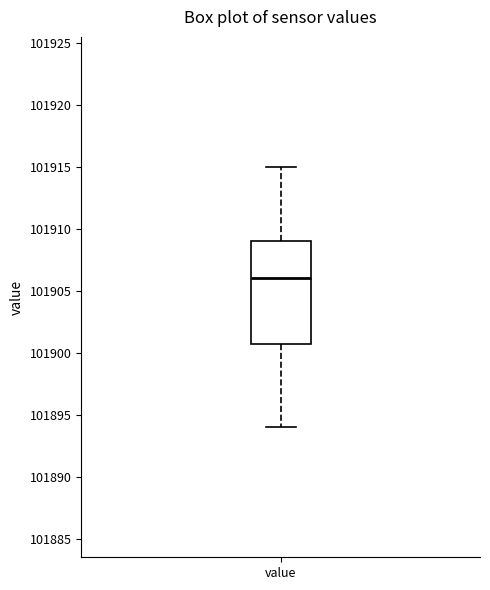

Where does the upper whisker of the box for value end on the y-axis? The values are not printed on the chart, so give them approximately, as read against the axis.

101915